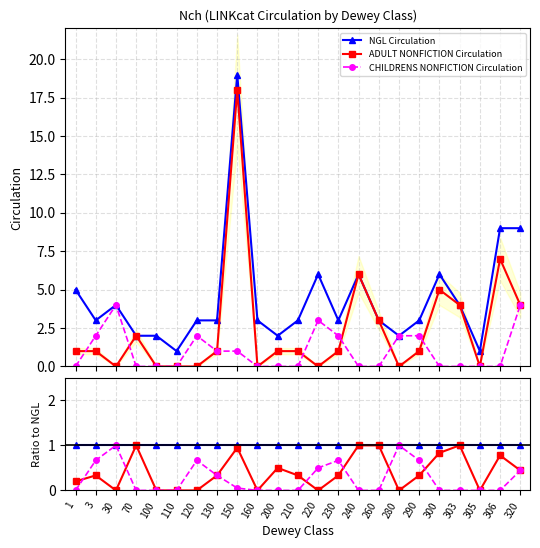

What are all the series names shown in the legend?

NGL Circulation, ADULT NONFICTION Circulation, CHILDRENS NONFICTION Circulation